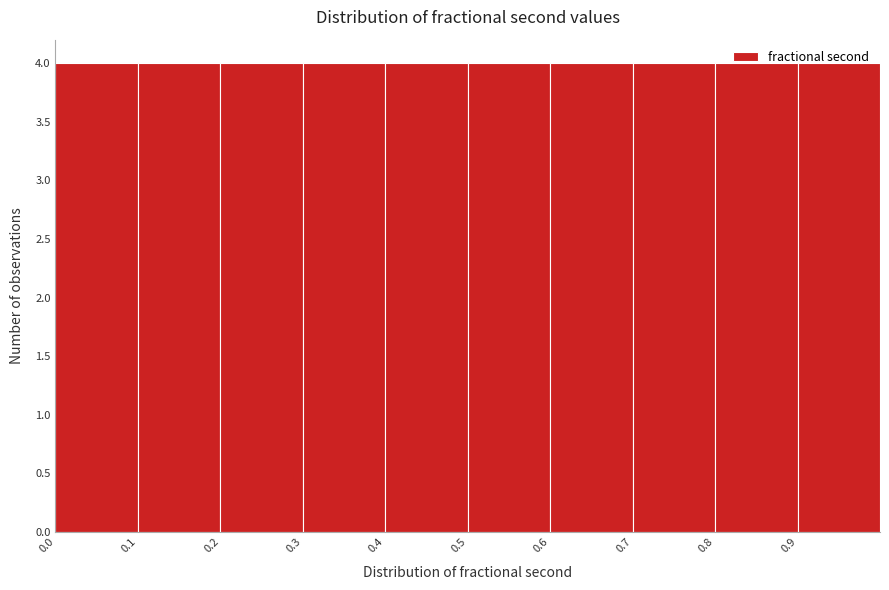

Reading left to right, list every bar in this chart as the range it spans on the x-axis followed by its height. The values are not printed on the chart, so give them approximately, as read against the axis.

0.0 to 0.1: 4
0.1 to 0.2: 4
0.2 to 0.3: 4
0.3 to 0.4: 4
0.4 to 0.5: 4
0.5 to 0.6: 4
0.6 to 0.7: 4
0.7 to 0.8: 4
0.8 to 0.9: 4
0.9 to 1.0: 4